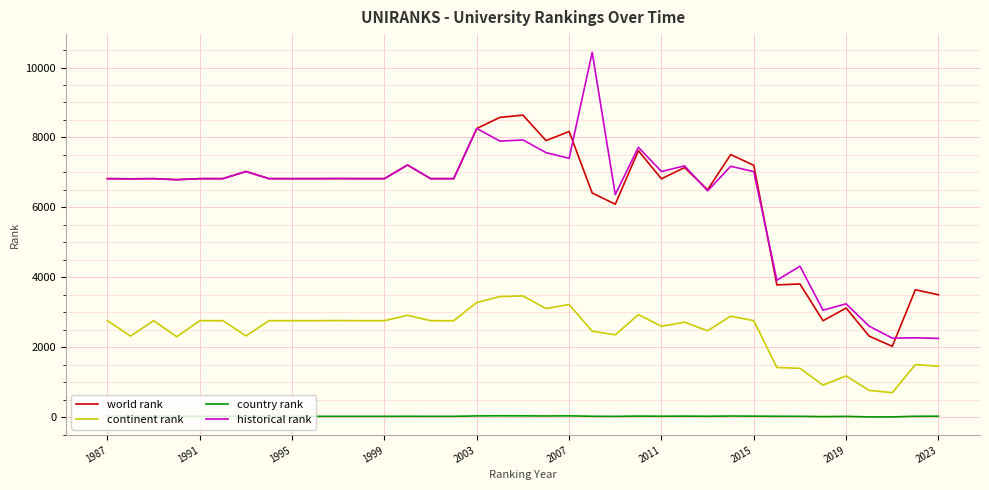

True or false: world rank and continent rank intersect in this chart.

False